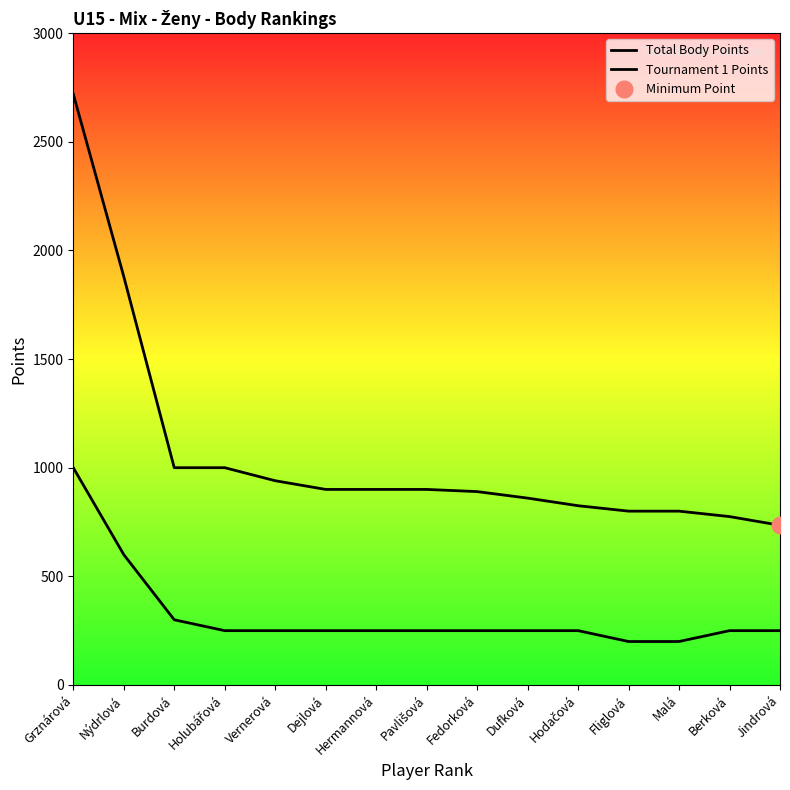

Between Holubářová and Fedorková, which series saw the biggest shift?

Total Body Points